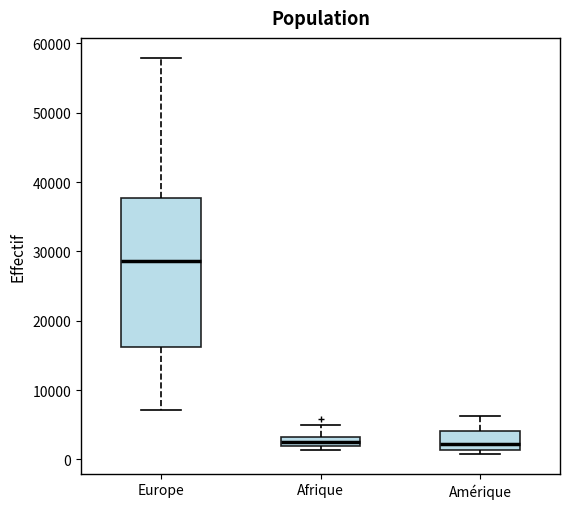

Comparing the boxes themselves (not the whiskers), which one is the tallest?

Europe